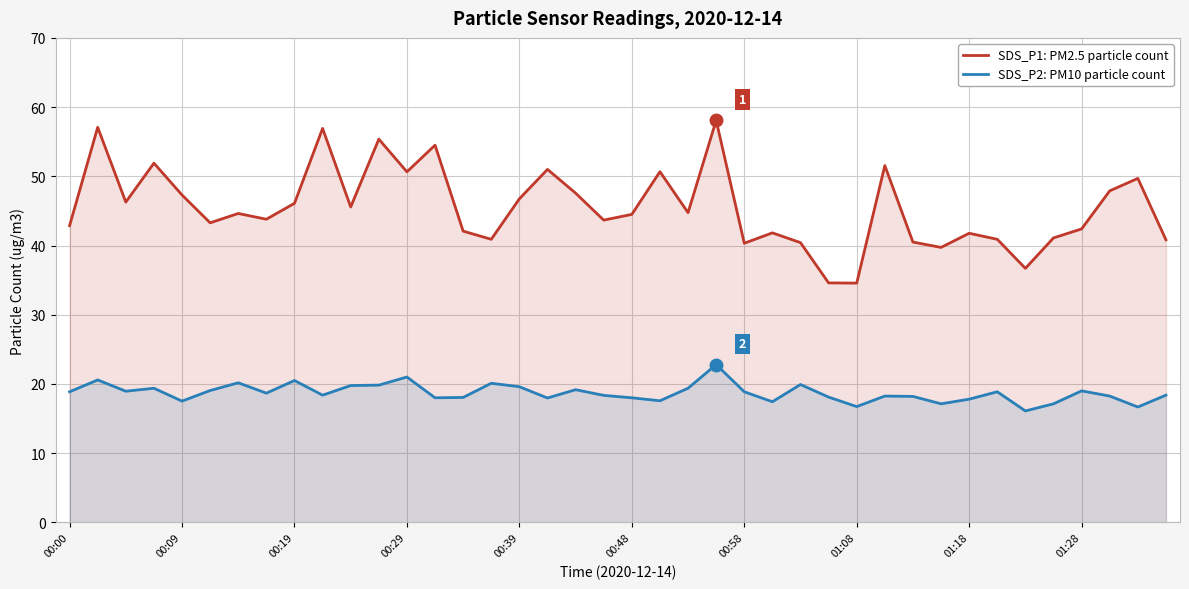

Rank the series at 01:28 from highest to lowest value.

SDS_P1: PM2.5 particle count, SDS_P2: PM10 particle count